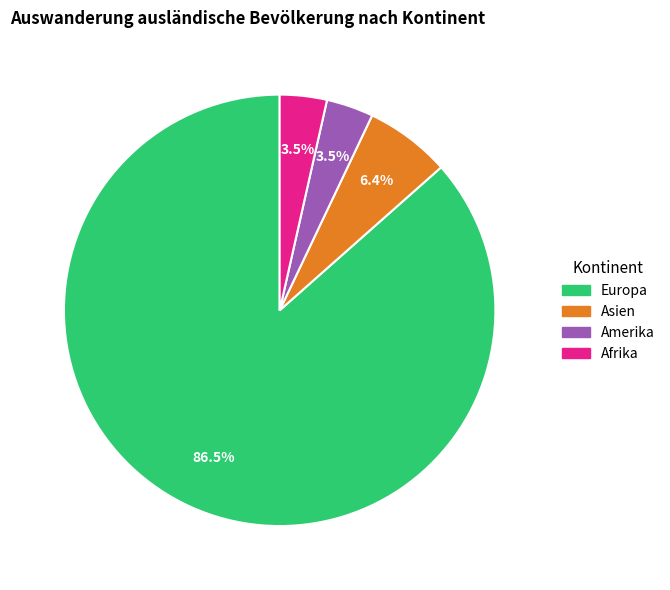

What is the majority slice?

Europa